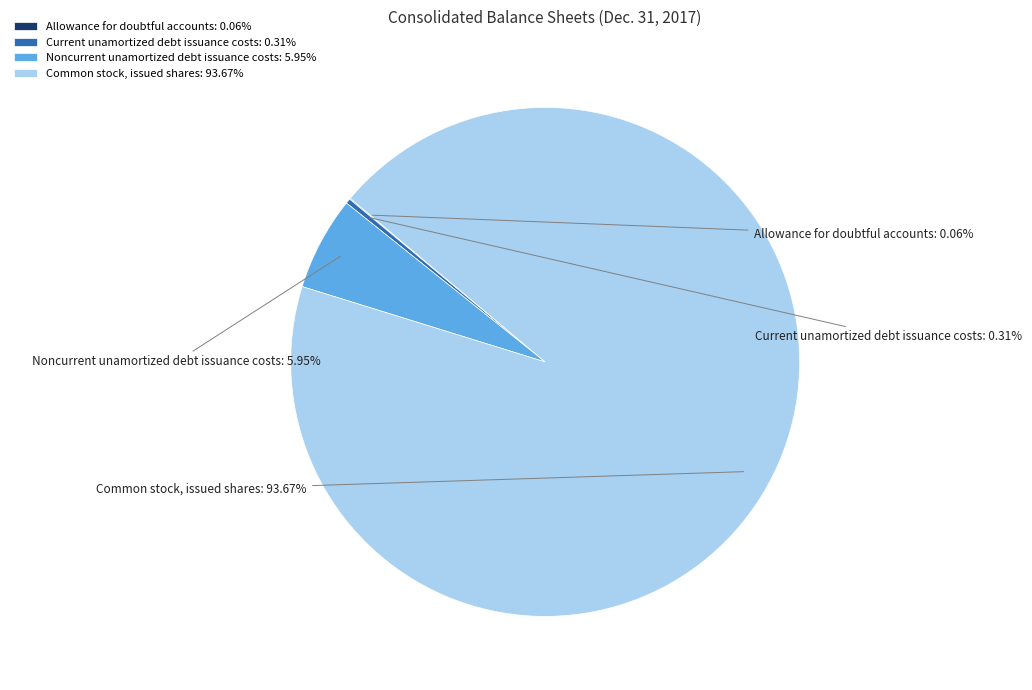

Combined, what portion of the pie is Allowance for doubtful accounts and Current unamortized debt issuance costs?

0.4%